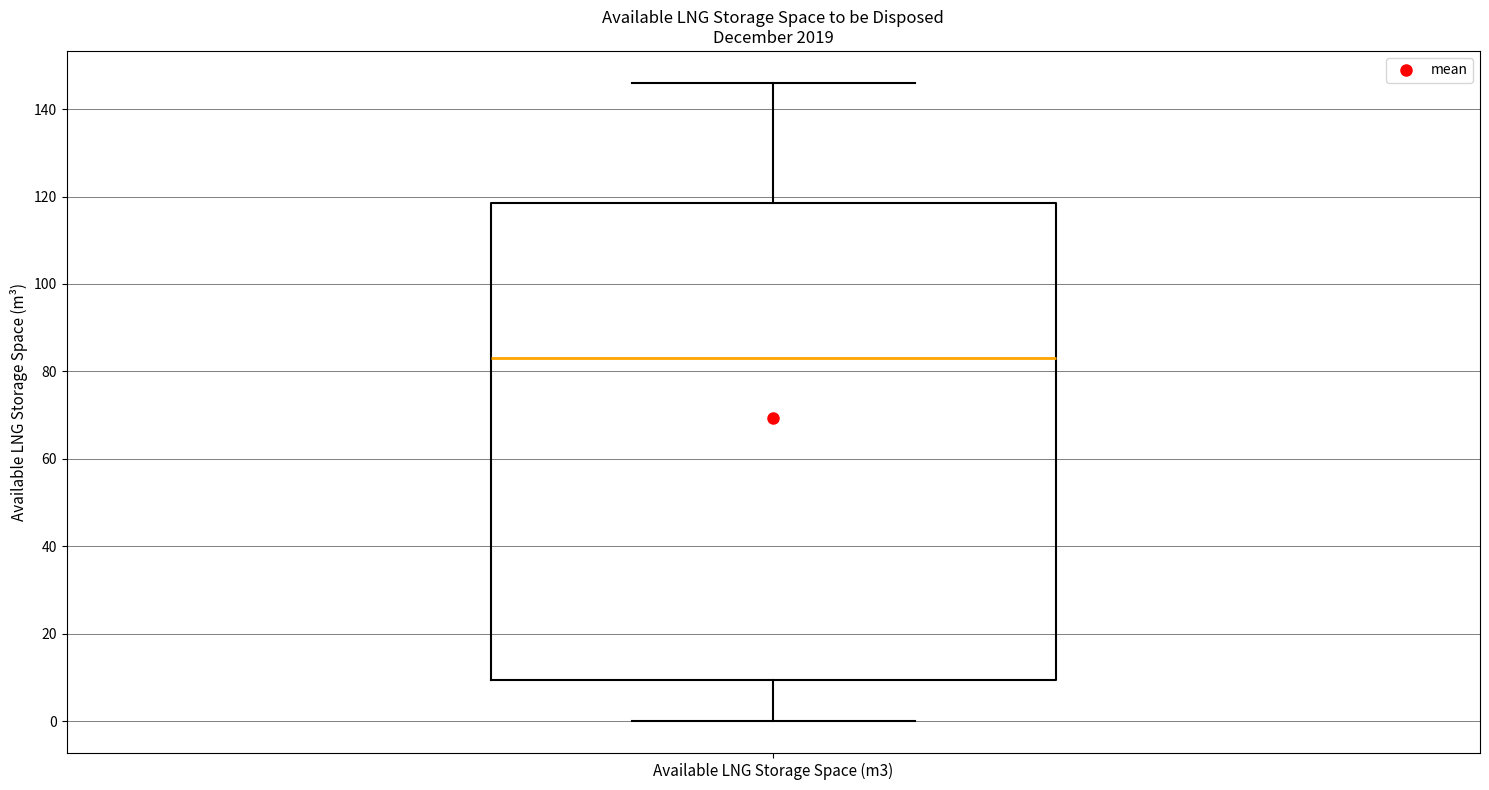

Read this box plot against the y-axis: the position of the median line, the range covered by the box, and the ends of both whiskers. The values are not printed on the chart, so give them approximately, as read against the axis.

median 84, box 10 to 118, whiskers 0 to 146